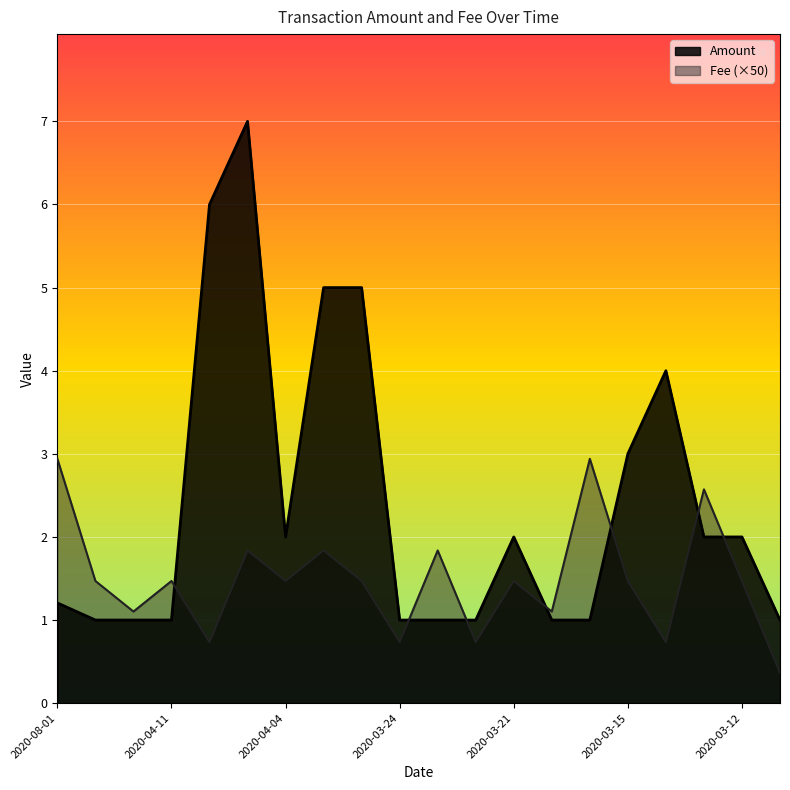

What is the difference between the maximum and minimum values in the Fee series?

2.6